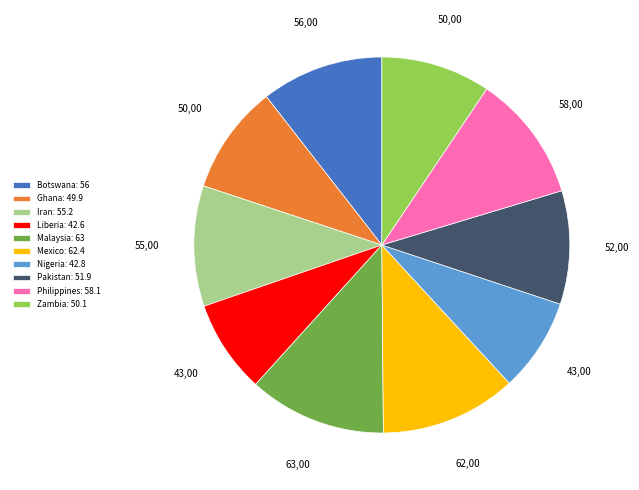

True or false: Botswana accounts for 11% of the total.

True